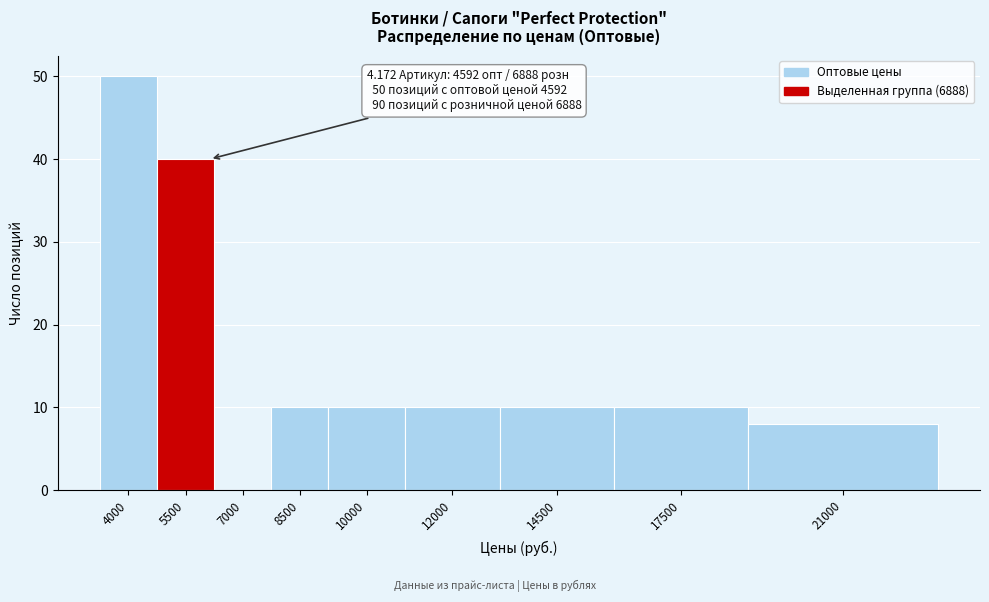

Reading right to left, transcribe all the data shown in this chart.

21000=8	17500=10	14500=10	12000=10	10000=10	8500=10	7000=0	5500=40	4000=50